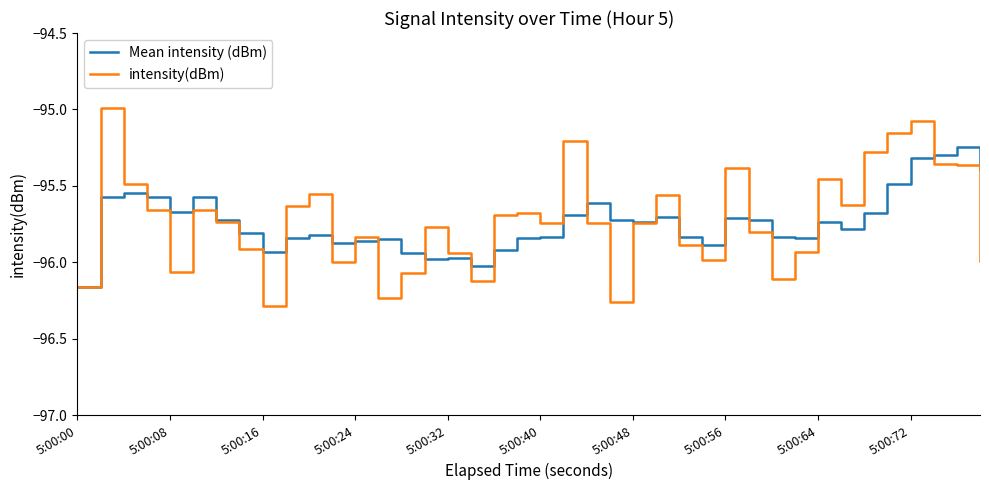

What is the maximum value shown in the chart?

-95.0